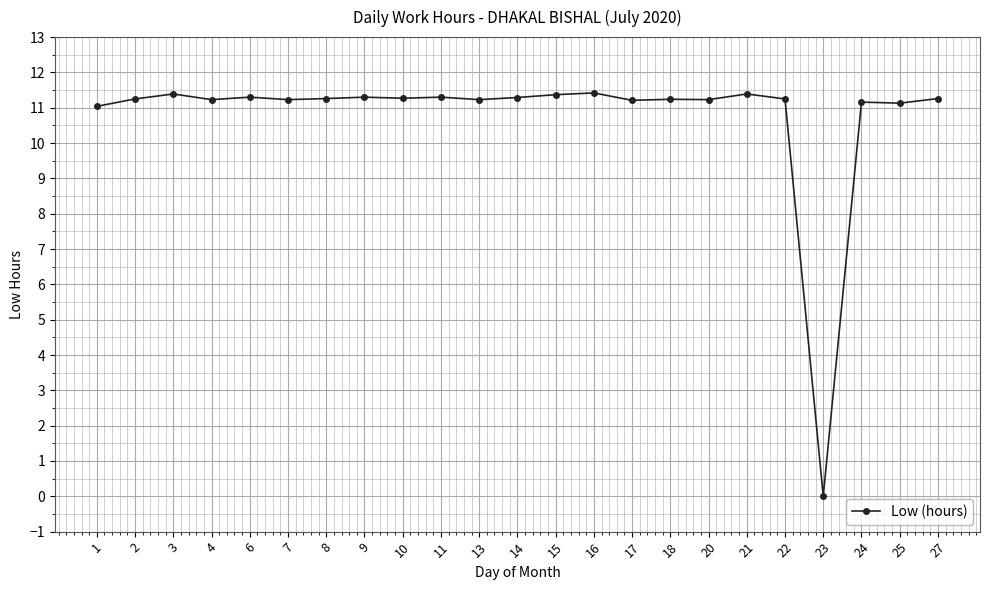

Which label corresponds to the smallest value in the chart?

23